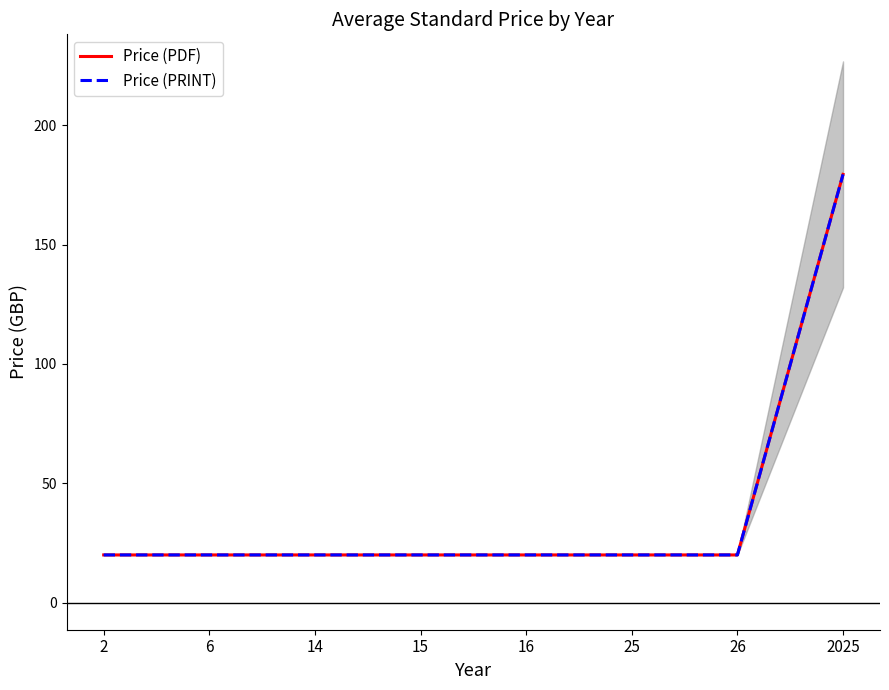

True or false: Price (PRINT) has a value of 20.0 at 15.

True